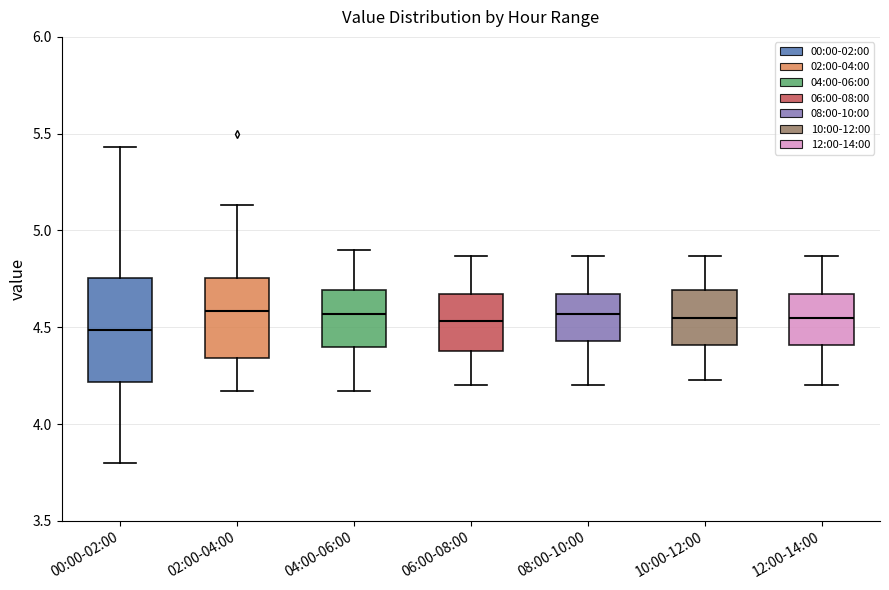

Reading left to right, read every box against the y-axis: the position of its median line, the range the box covers, and the ends of its whiskers. The values are not printed on the chart, so give them approximately, as read against the axis.

00:00-02:00: median 4.50, box 4.20 to 4.75, whiskers 3.80 to 5.45
02:00-04:00: median 4.60, box 4.35 to 4.75, whiskers 4.15 to 5.15
04:00-06:00: median 4.55, box 4.40 to 4.70, whiskers 4.15 to 4.90
06:00-08:00: median 4.55, box 4.40 to 4.65, whiskers 4.20 to 4.85
08:00-10:00: median 4.55, box 4.45 to 4.65, whiskers 4.20 to 4.85
10:00-12:00: median 4.55, box 4.40 to 4.70, whiskers 4.25 to 4.85
12:00-14:00: median 4.55, box 4.40 to 4.65, whiskers 4.20 to 4.85